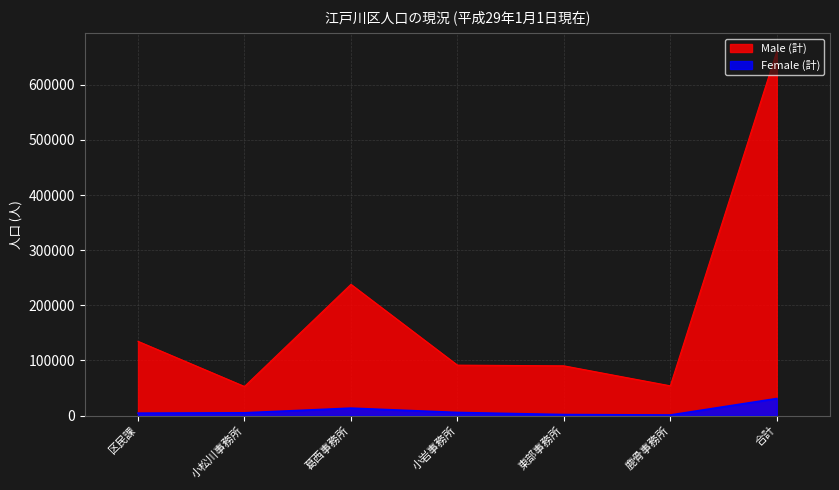

Which series has the largest total across all categories?

Male (計)